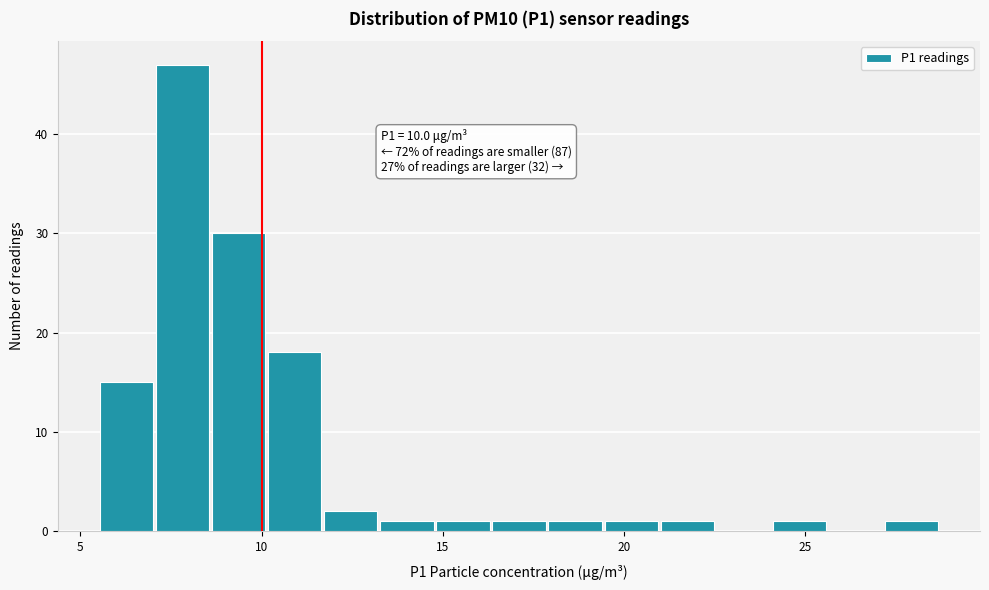

Around what value on the x-axis is the tallest bar? Give the approximate position of its centre, as read against the axis.

8.0